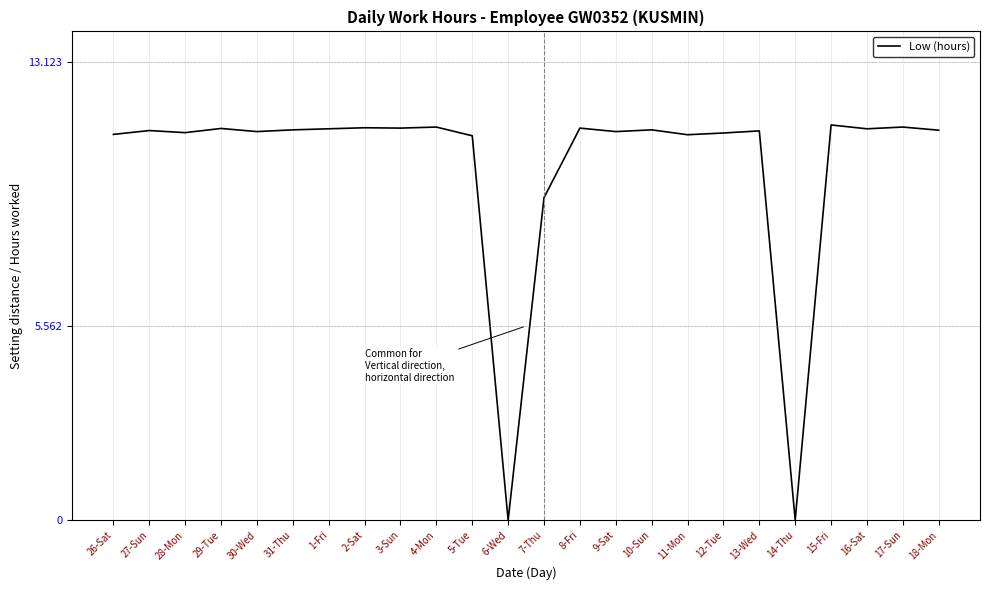

Approximately how many times larger is the value at 27-Sun compared to 29-Tue?

1.0